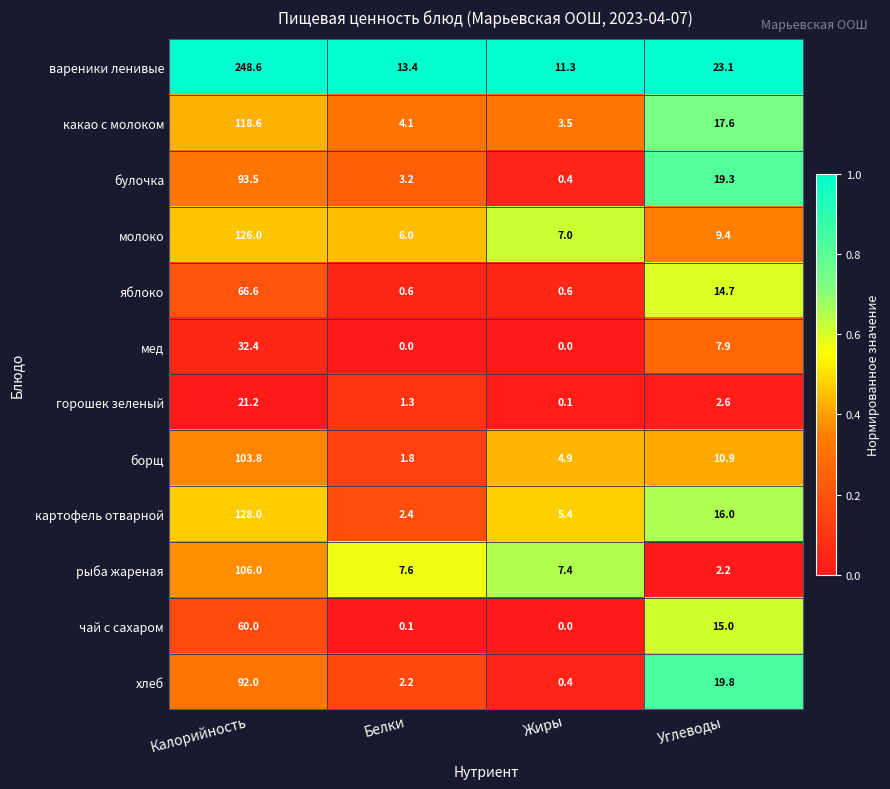

What is the sum of all чай с сахаром values?

75.1